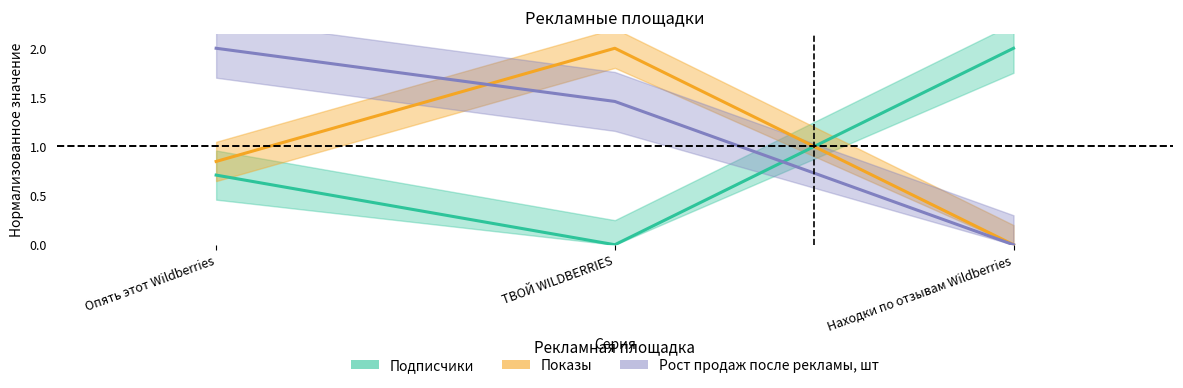

Which has a higher value, Опять этот Wildberries or Находки по отзывам Wildberries?

Опять этот Wildberries